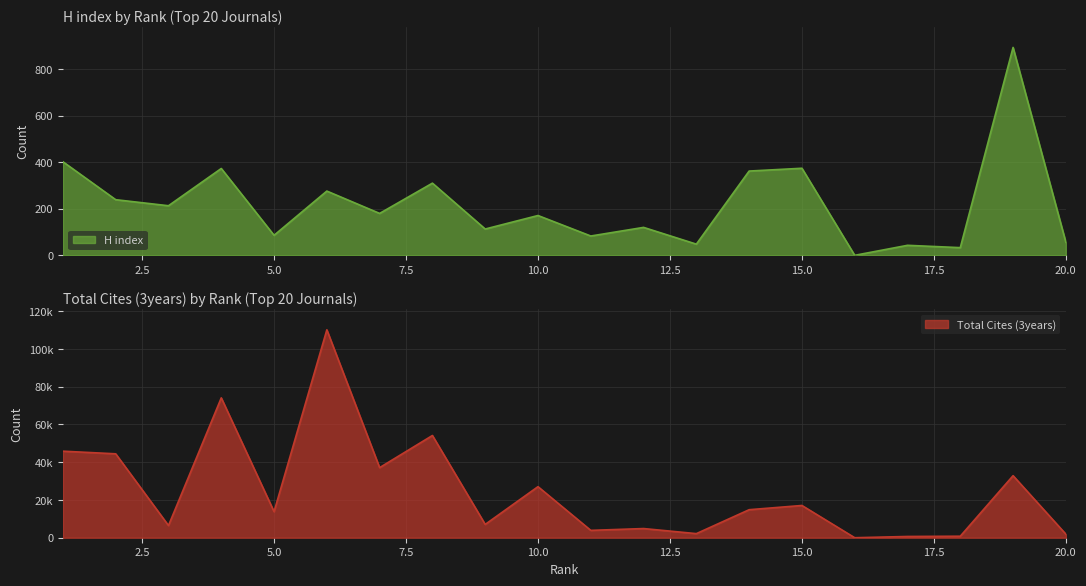

The H index series shows 119 at 5.0. True or false?

False